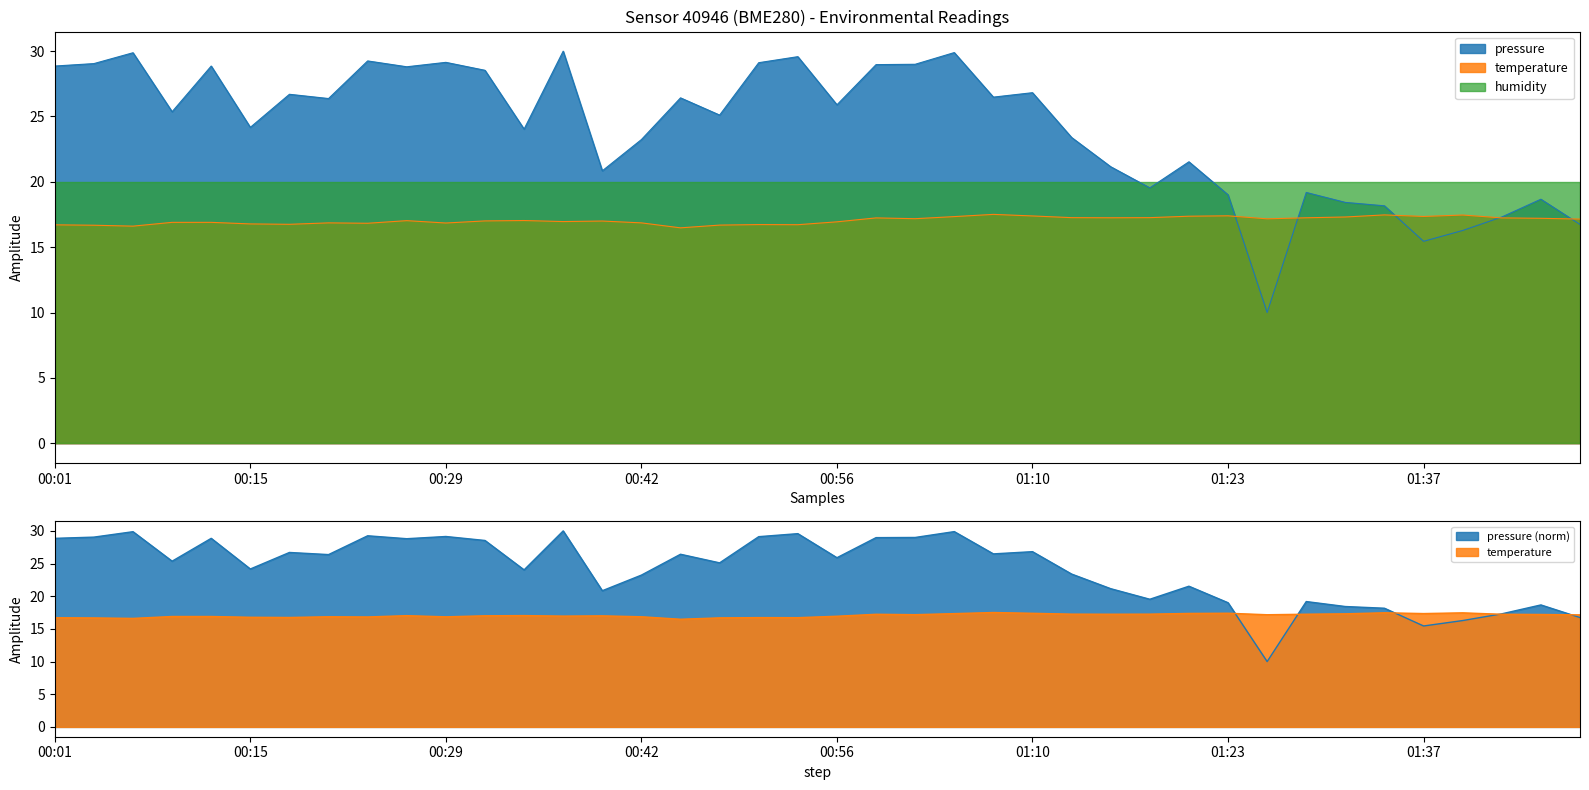

What is the difference between the maximum and second lowest values in the temperature series?

0.9